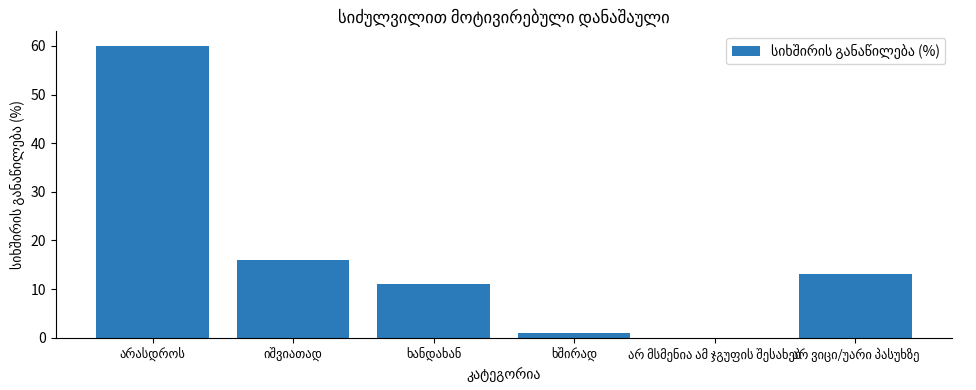

What is the maximum value shown in the chart?

60